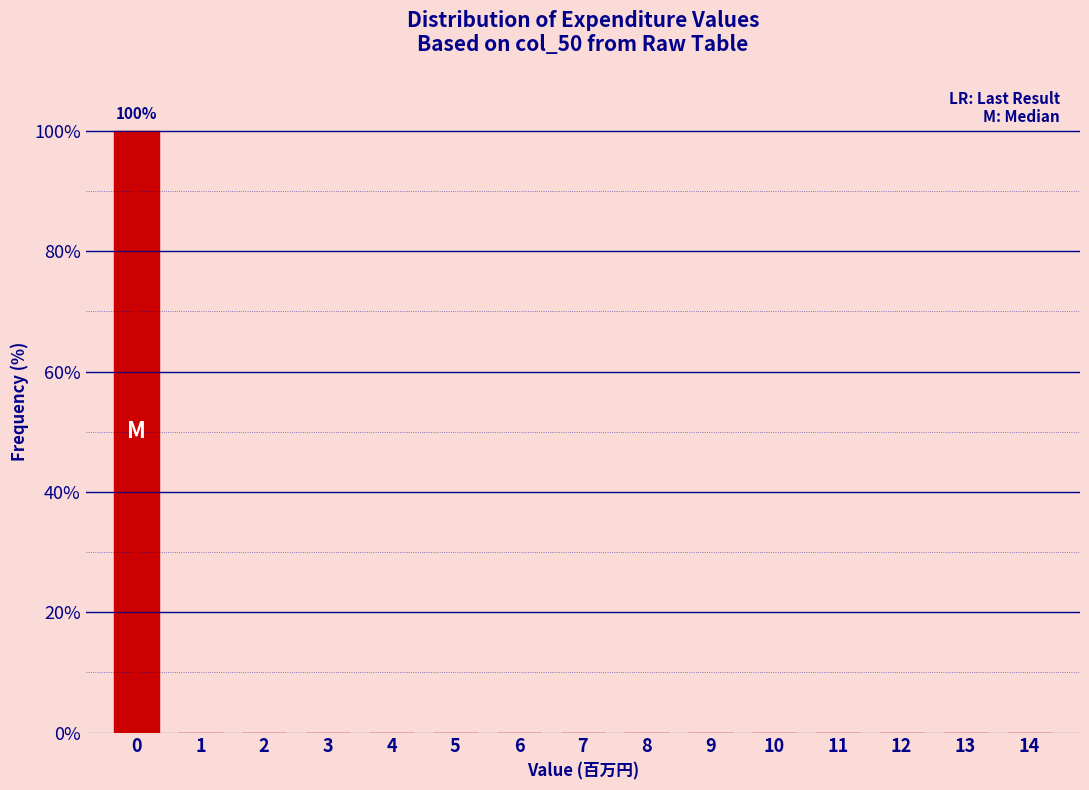

Reading left to right, transcribe all the data shown in this chart.

0=100	1=0	2=0	3=0	4=0	5=0	6=0	7=0	8=0	9=0	10=0	11=0	12=0	13=0	14=0